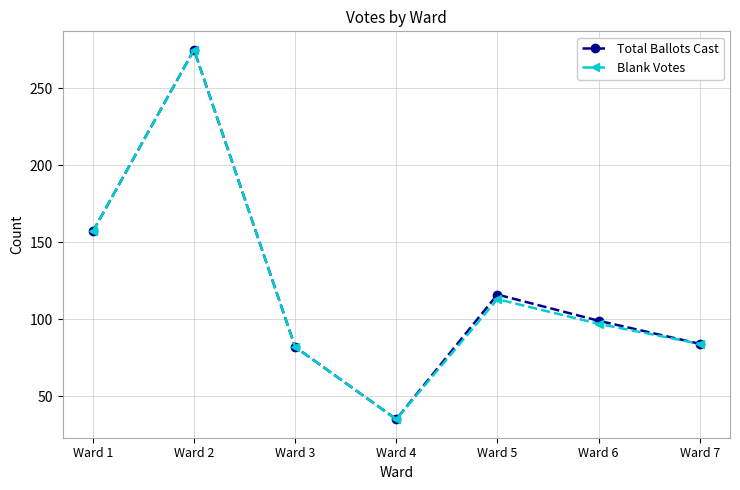

Reading left to right, list all the values displayed in this chart.

Total Ballots Cast: 157	275	82	35	116	99	84
Blank Votes: 157	275	82	35	113	97	84